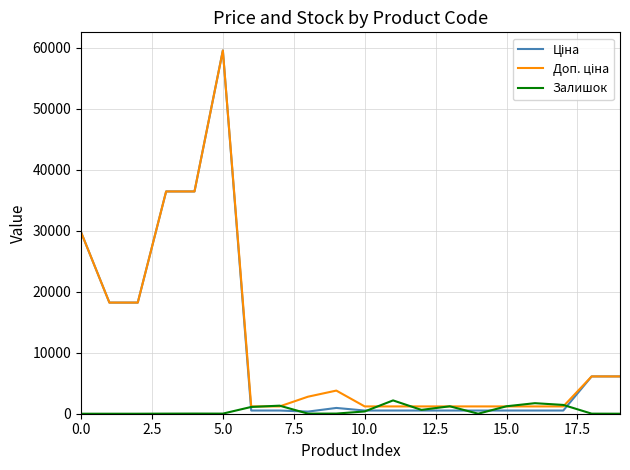

What is the highest value of the Залишок series?

2181.0